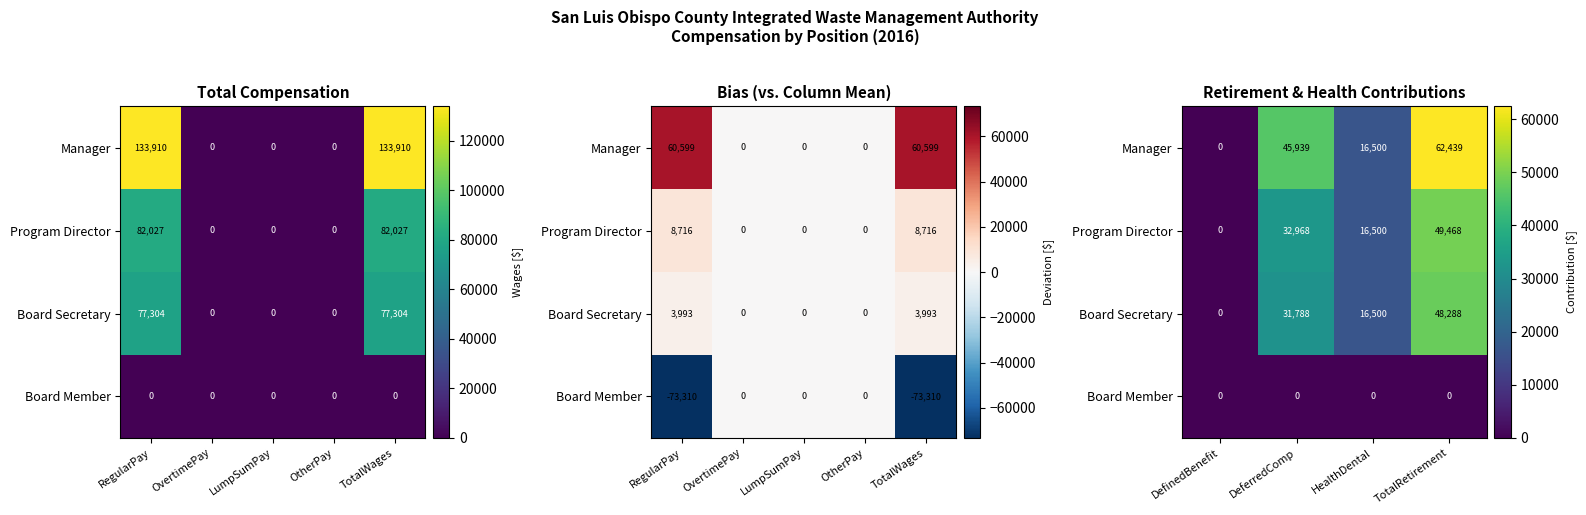

Where is Manager nearest to the value 31219?

HealthDental